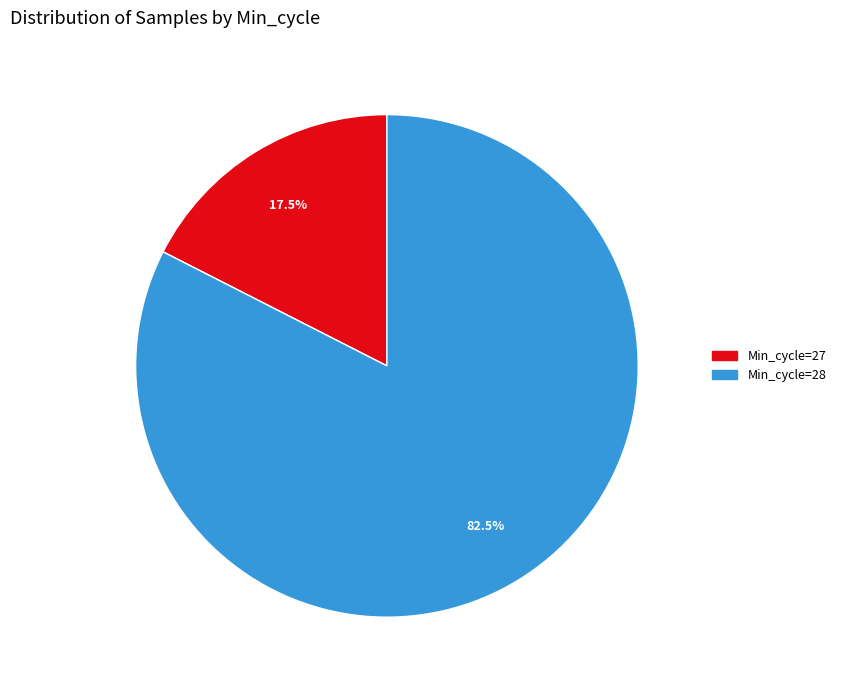

Is there a majority slice in this chart?

Yes